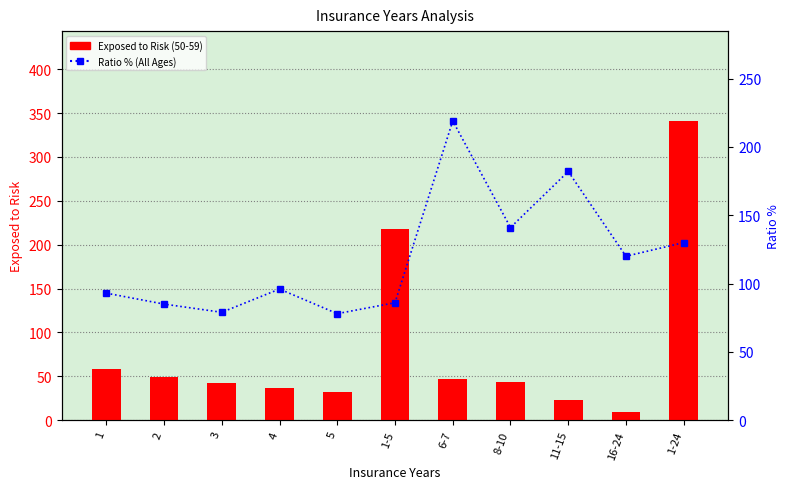

What is the sum of the Ratio % (All Ages) values at 3 and 4?

175